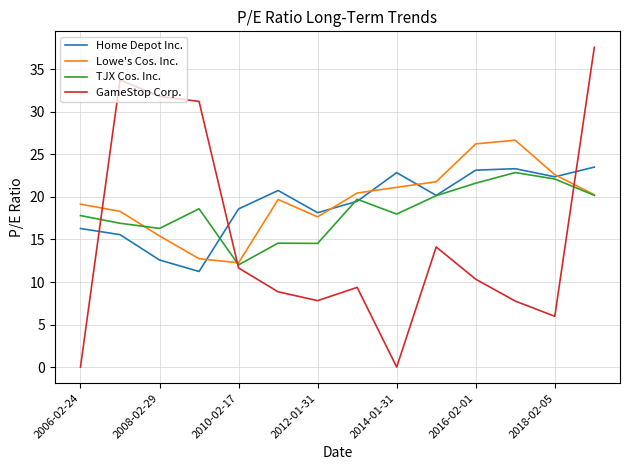

What is the maximum value shown in the chart?

37.6